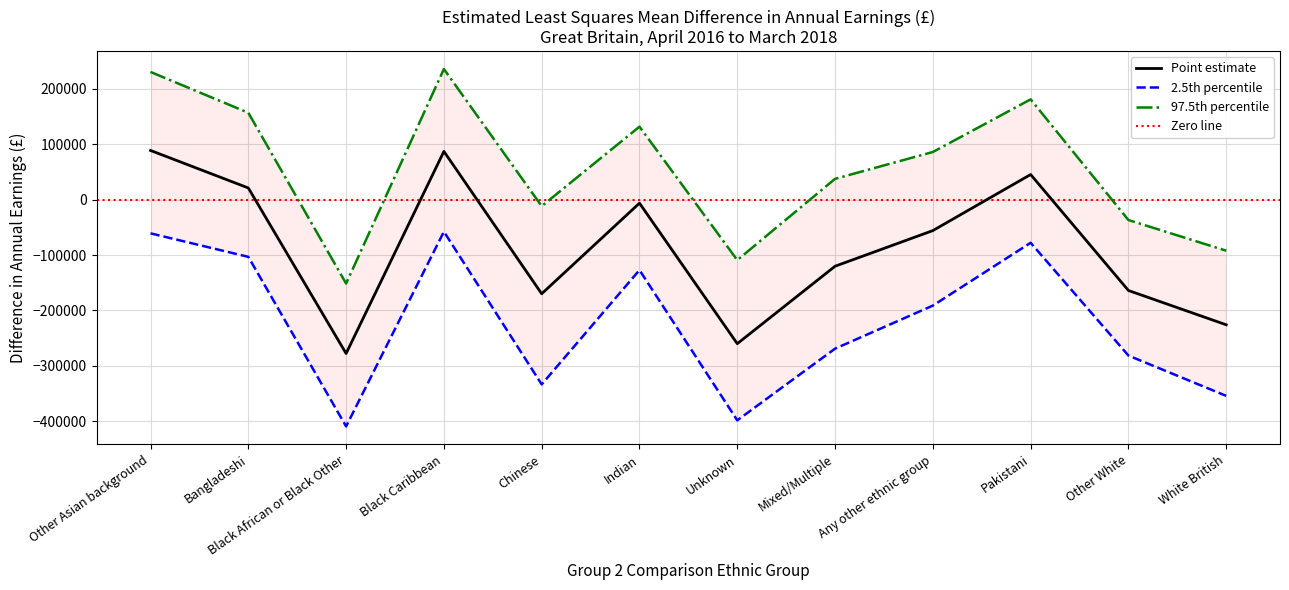

True or false: Point estimate has a value of -163970.0 at Other White.

True